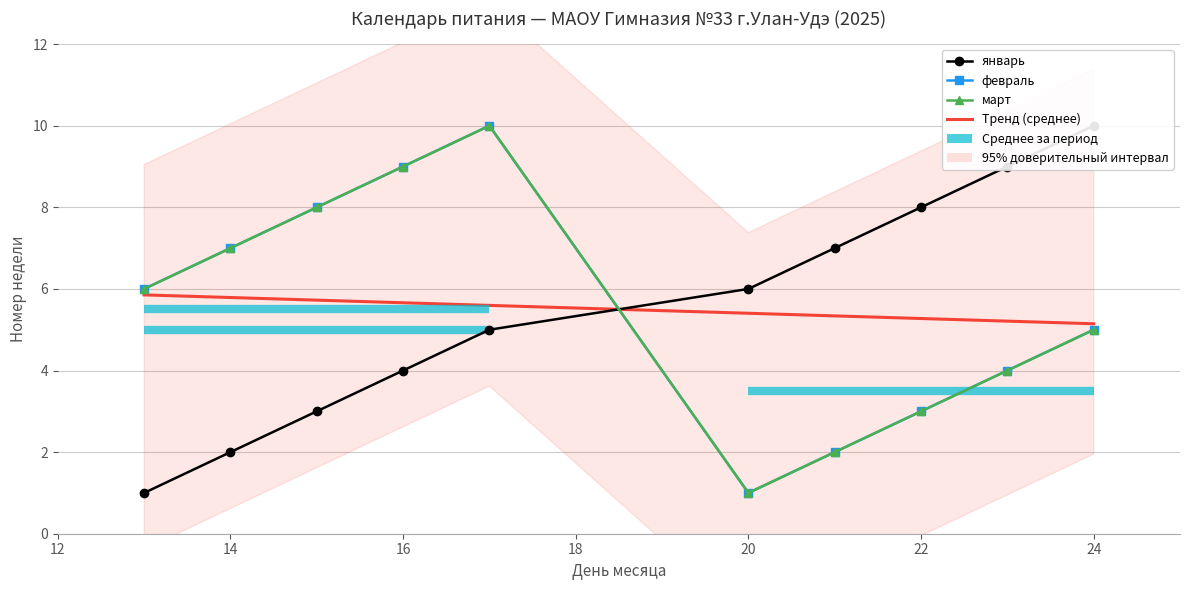

What position from the right is 12?

10